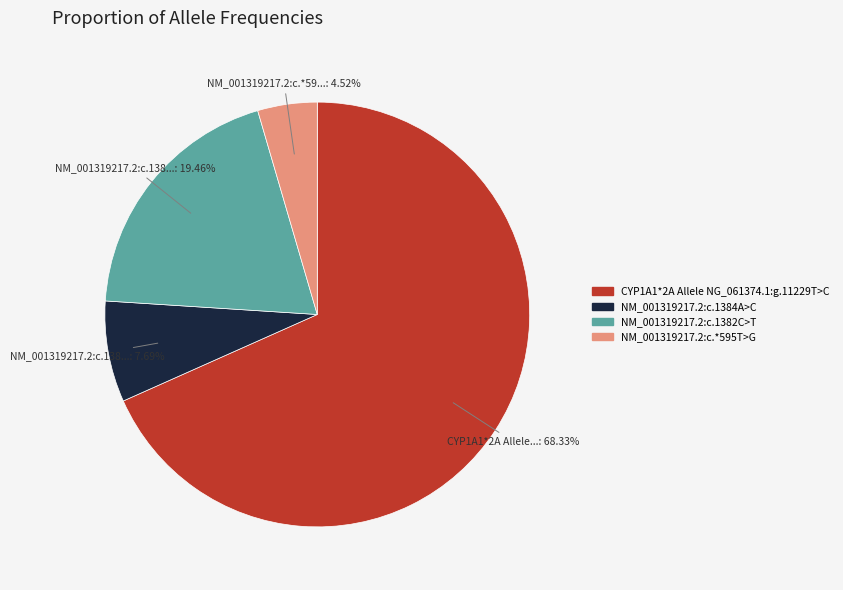

To the nearest percent, what portion does NM_001319217.2:c.*595T>G represent?

5%